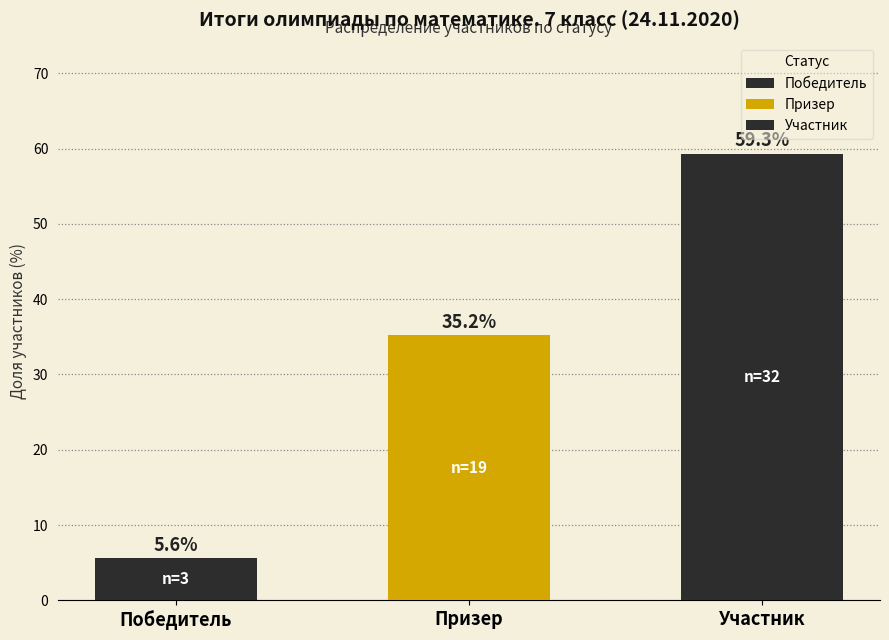

List the labels in order of value, smallest first.

Победитель, Призер, Участник